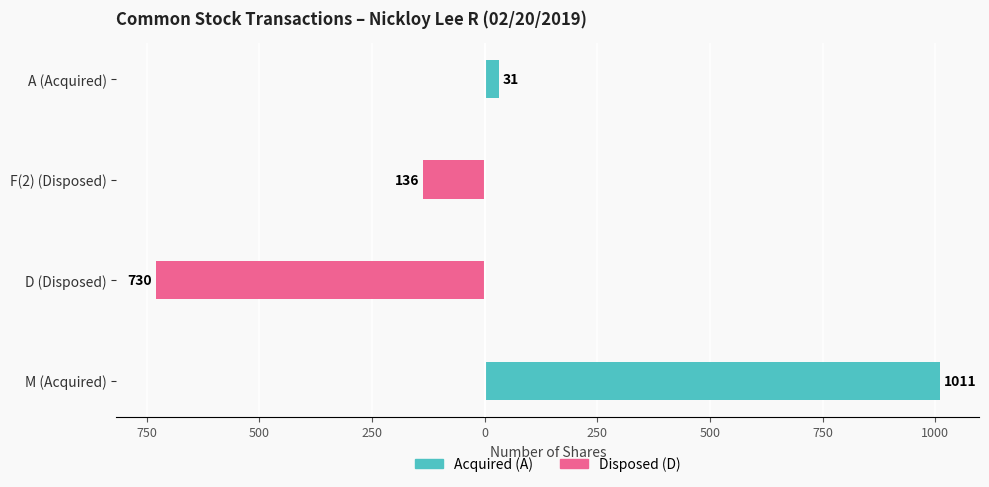

The Acquired (A) series shows 0 at D (Disposed). True or false?

True